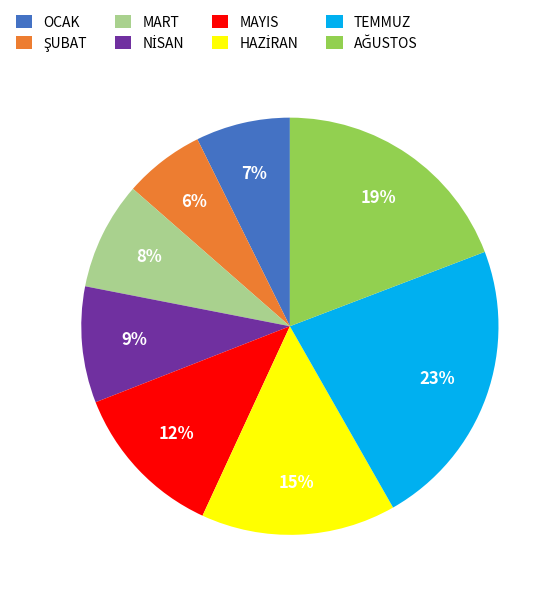

Which slice is the largest?

TEMMUZ